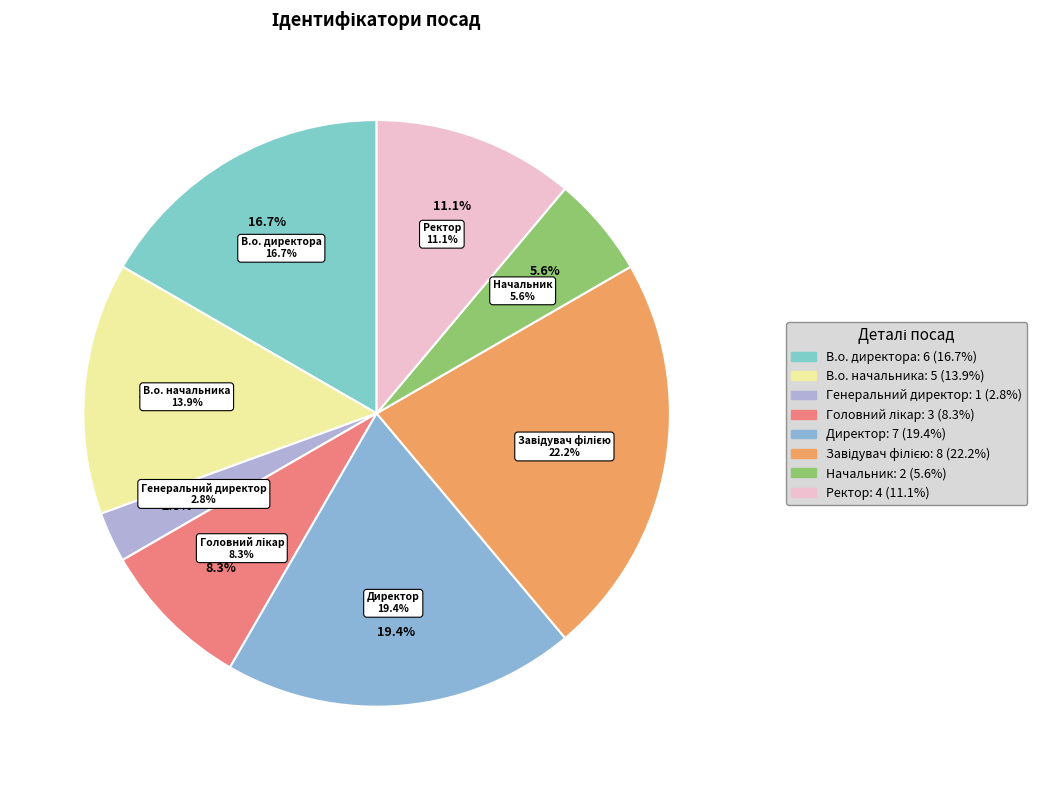

To the nearest percent, what portion does Начальник represent?

6%